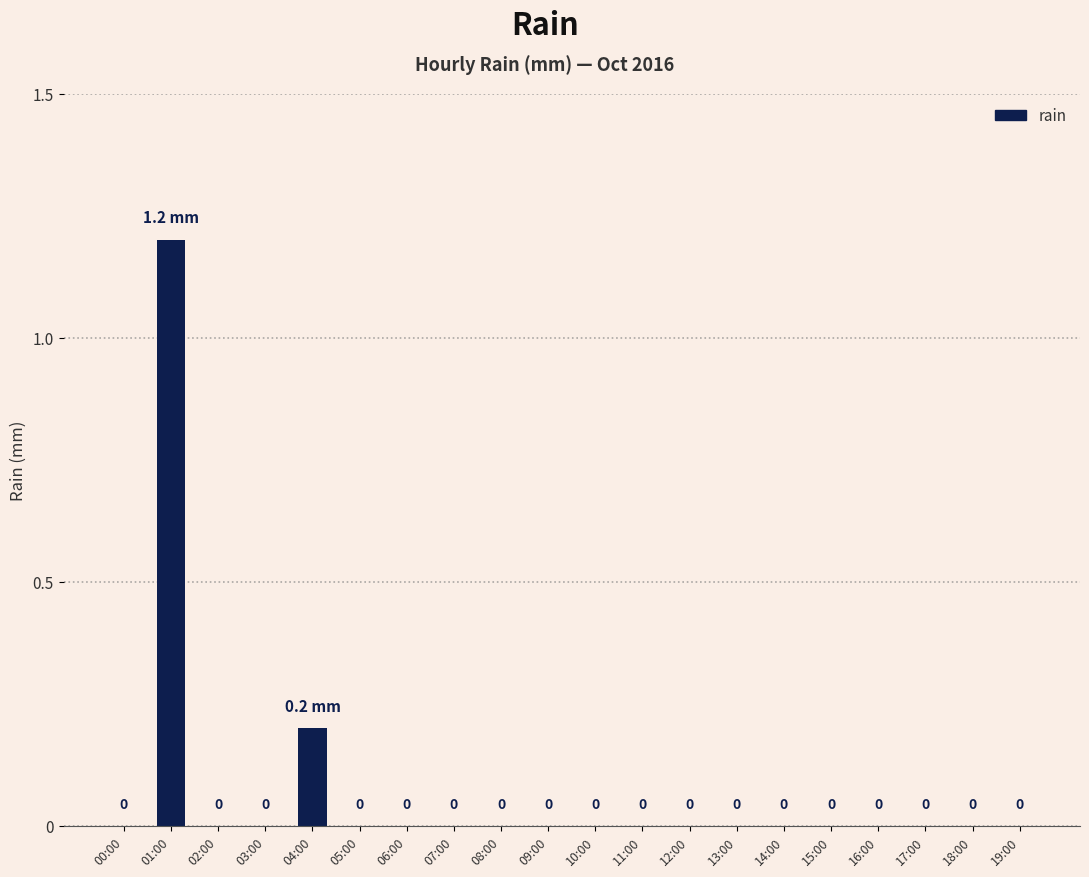

Count the values in the range 0 to 1.

19